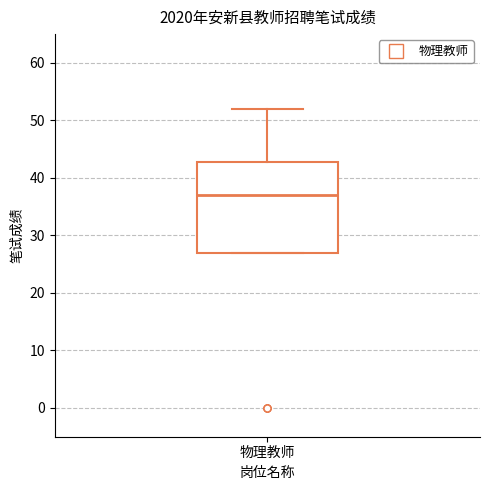

Transcribe this box plot: give where the median line is, the range the box spans, and where the two whiskers end, as read against the y-axis. The values are not printed on the chart, so give them approximately, as read against the axis.

median 37, box 27 to 43, whiskers 27 to 52